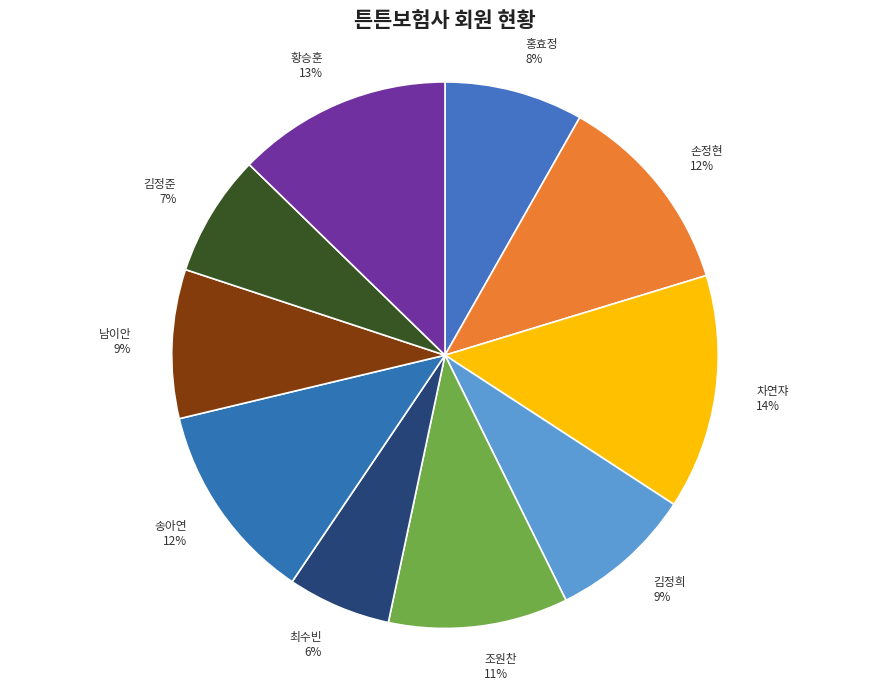

How many segments does this pie chart have?

10